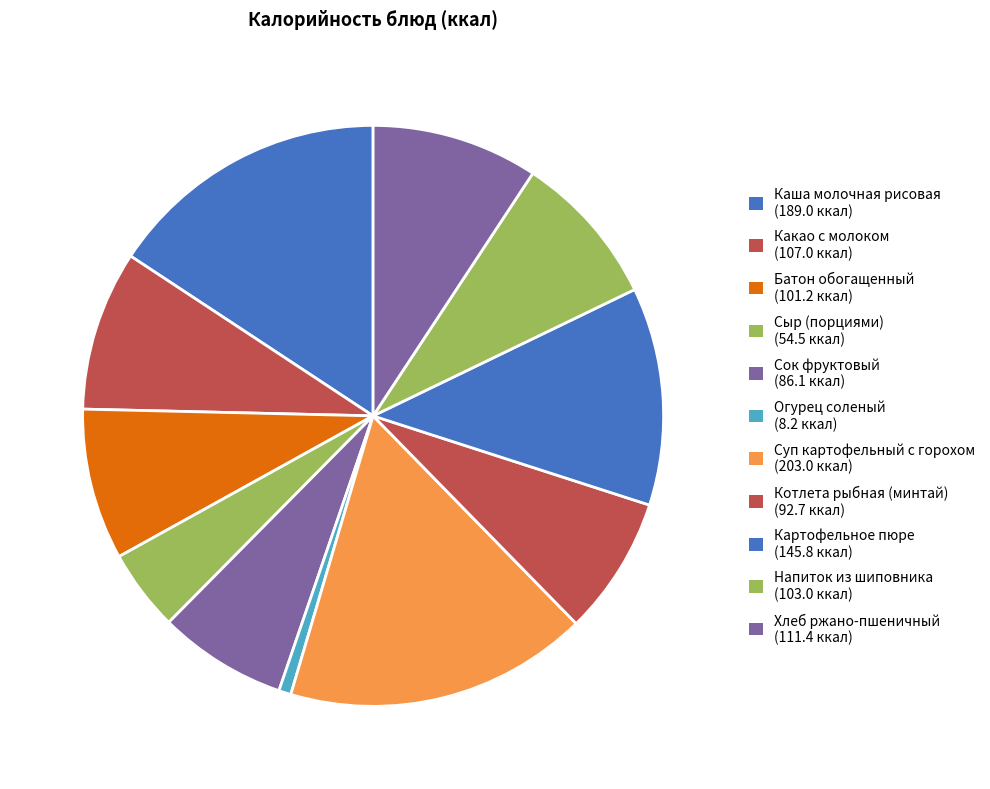

To the nearest percent, what percentage of the pie is Напиток из шиповника?

9%